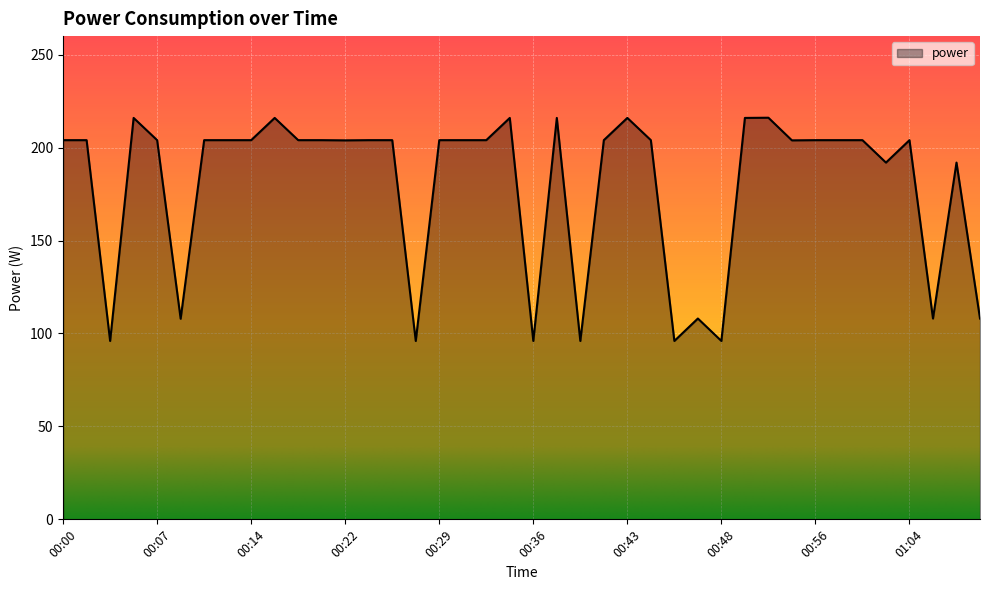

What is the difference between the second highest and second lowest values?

120.0